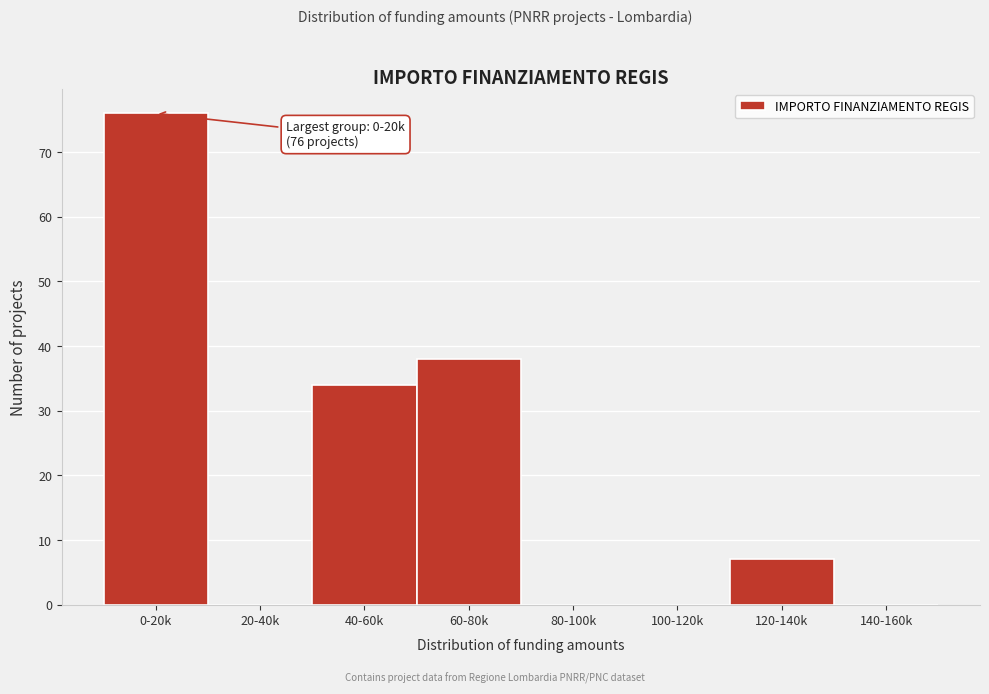

Reading left to right, what are all the values shown in this chart?

0-20k=76	20-40k=0	40-60k=34	60-80k=38	80-100k=0	100-120k=0	120-140k=7	140-160k=0